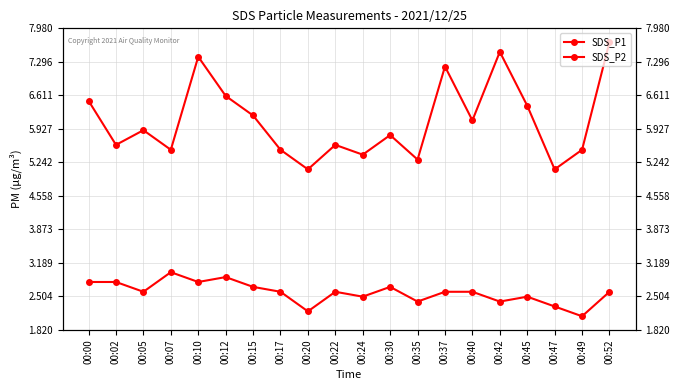

List the series in order of their peak value, highest first.

SDS_P1, SDS_P2